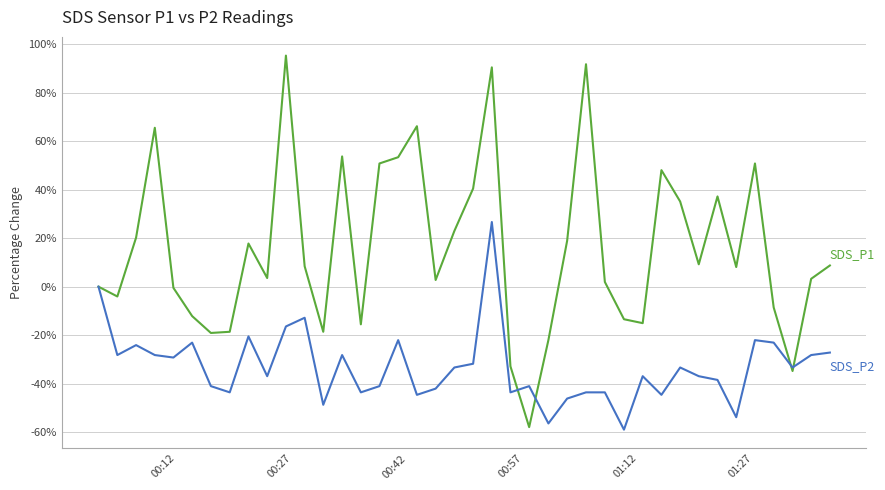

What is the greatest value displayed?

95.3